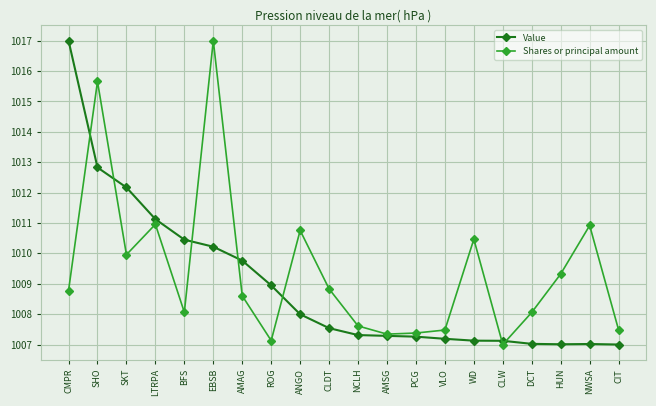

True or false: Shares or principal amount has more than 1 points higher than both neighbors.

True